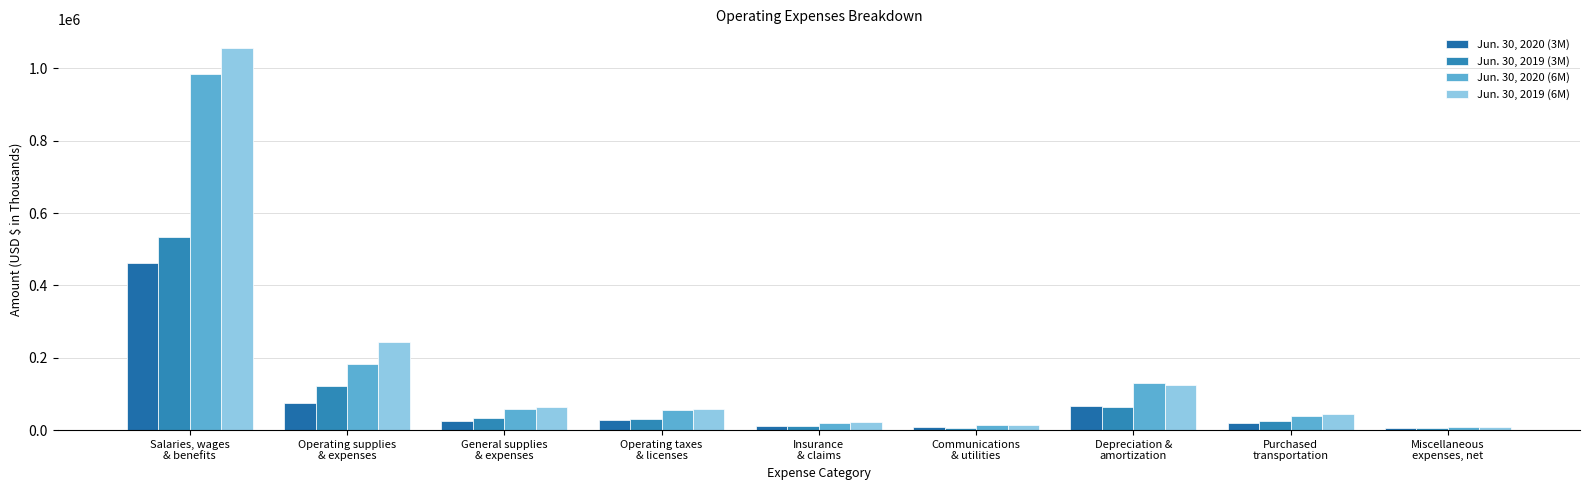

What is the label of the 1st bar from the right?

Miscellaneous
expenses, net